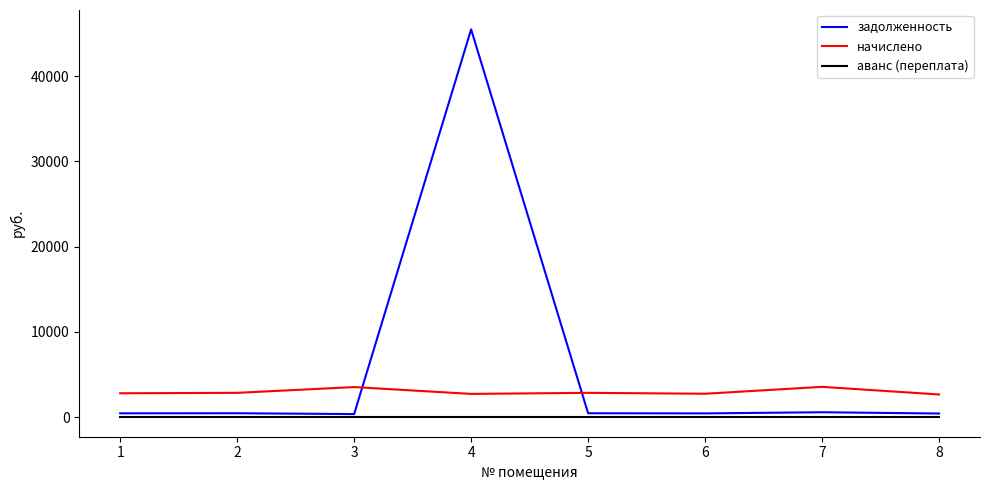

Rank the series by their average value, from lowest to highest.

аванс (переплата), начислено, задолженность